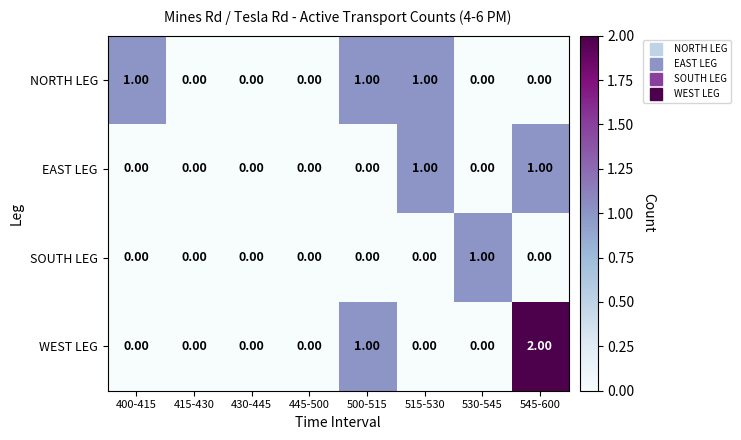

Which series has the widest spread of values?

WEST LEG